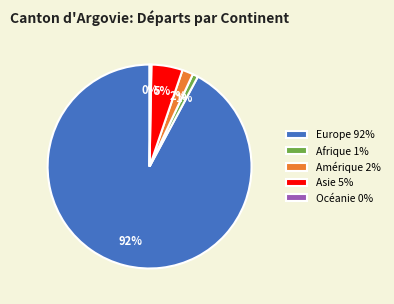

Is the sum of Asie and Europe greater than half?

Yes